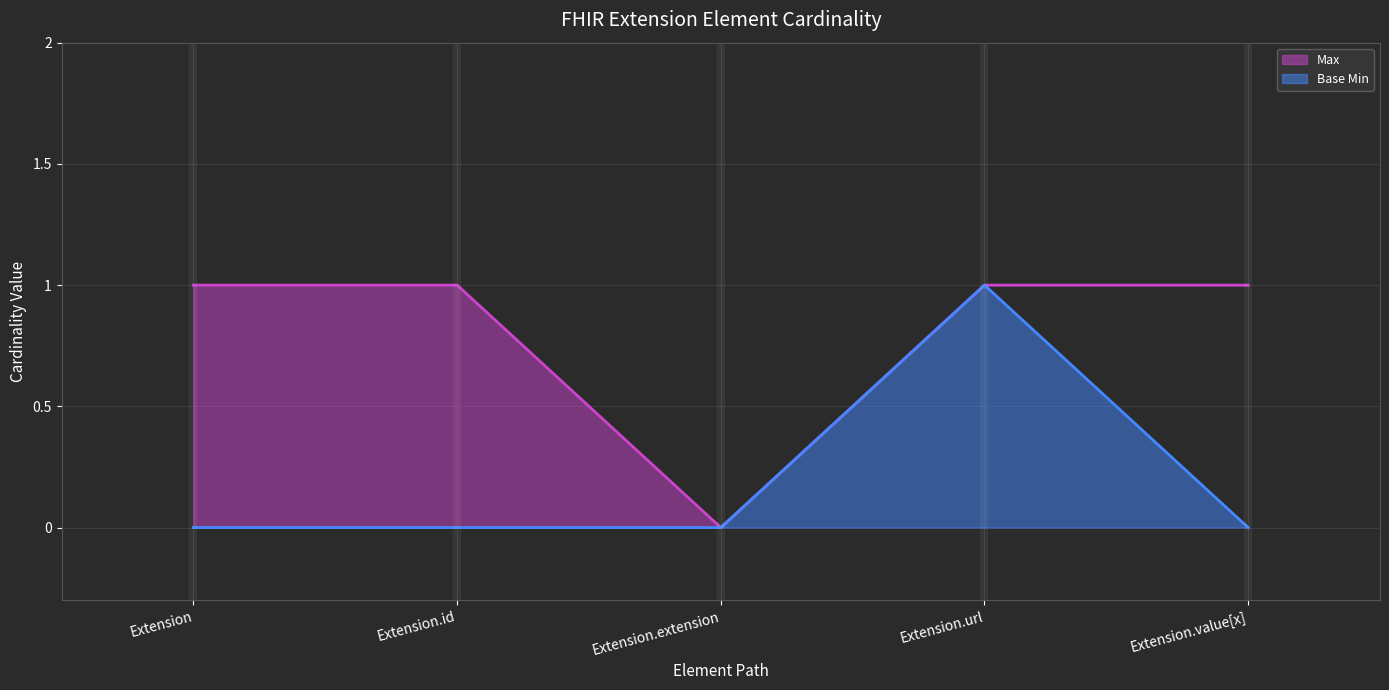

What is the difference between the maximum and minimum values in the Max series?

1